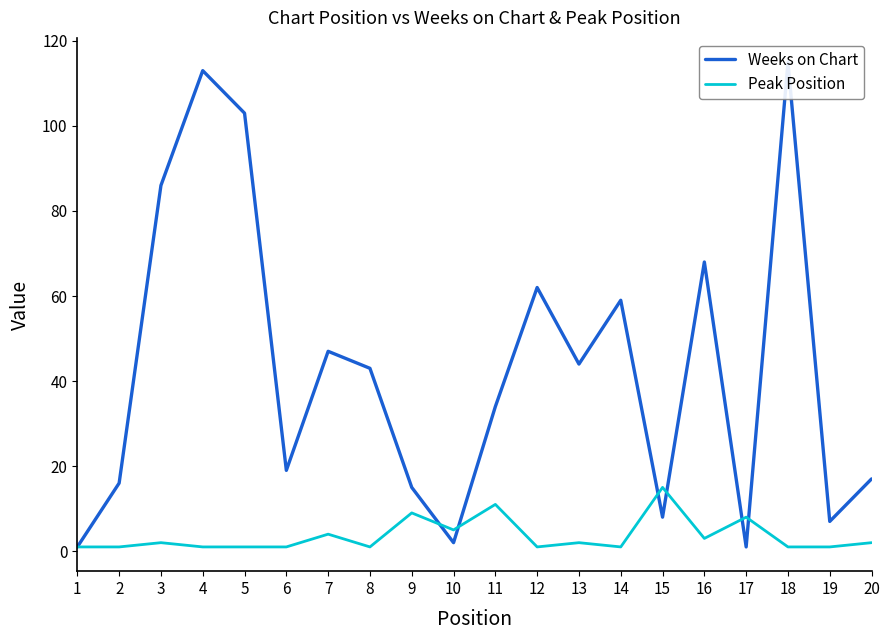

Does the chart display data point markers on the line(s)?

No